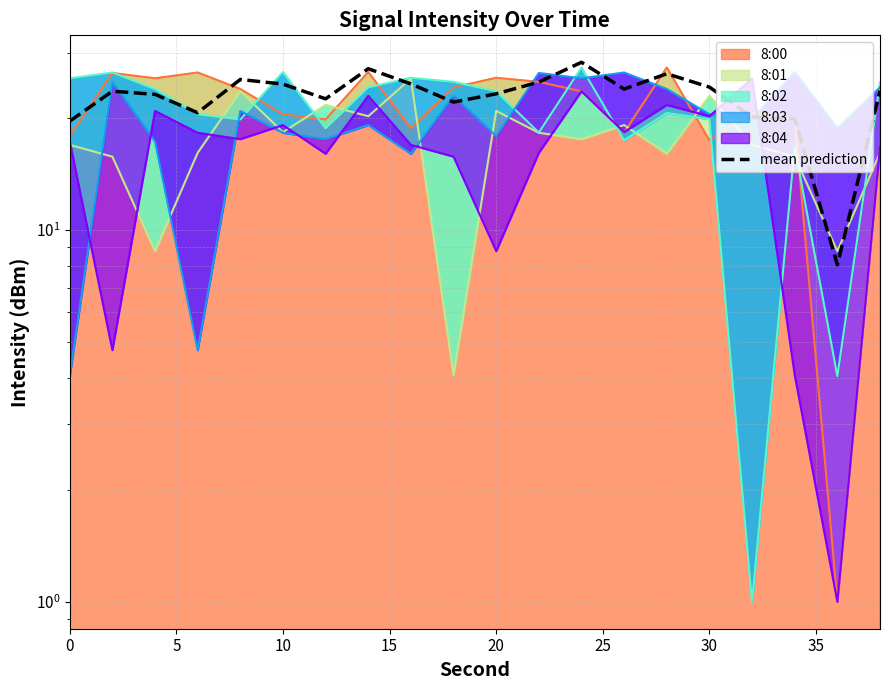

True or false: there are more than 0 points higher than both neighbors.

True